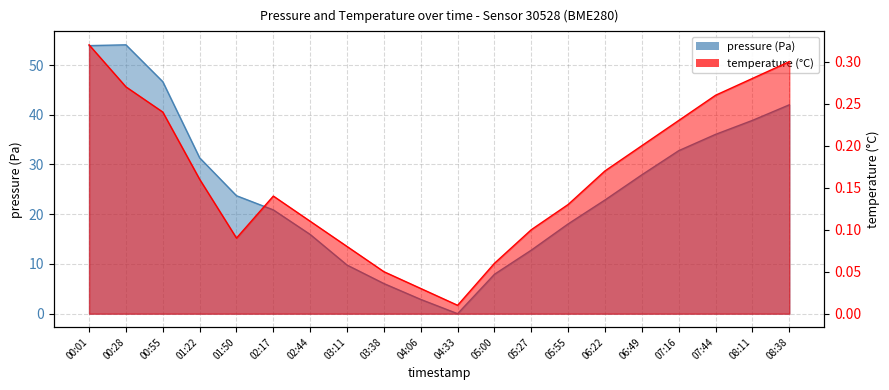

What is the label of the 15th point from the left?

06:22